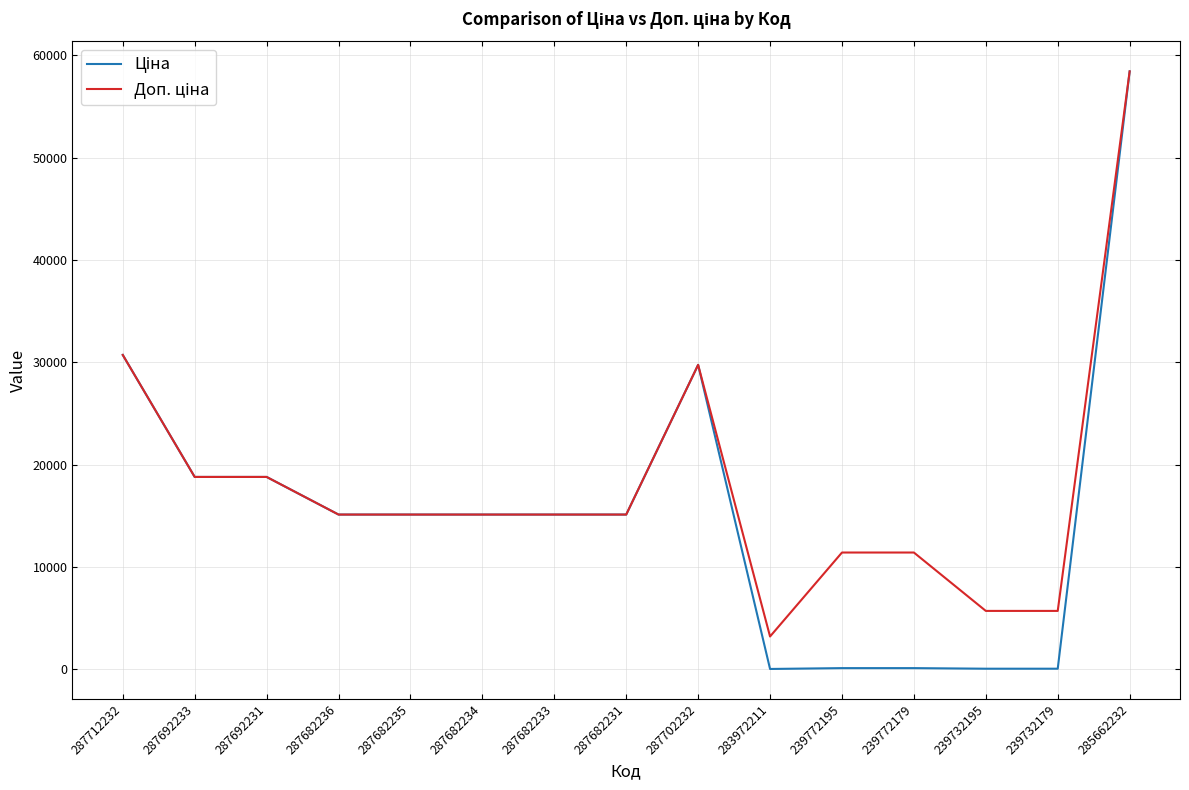

What is the maximum value shown in the chart?

58426.5